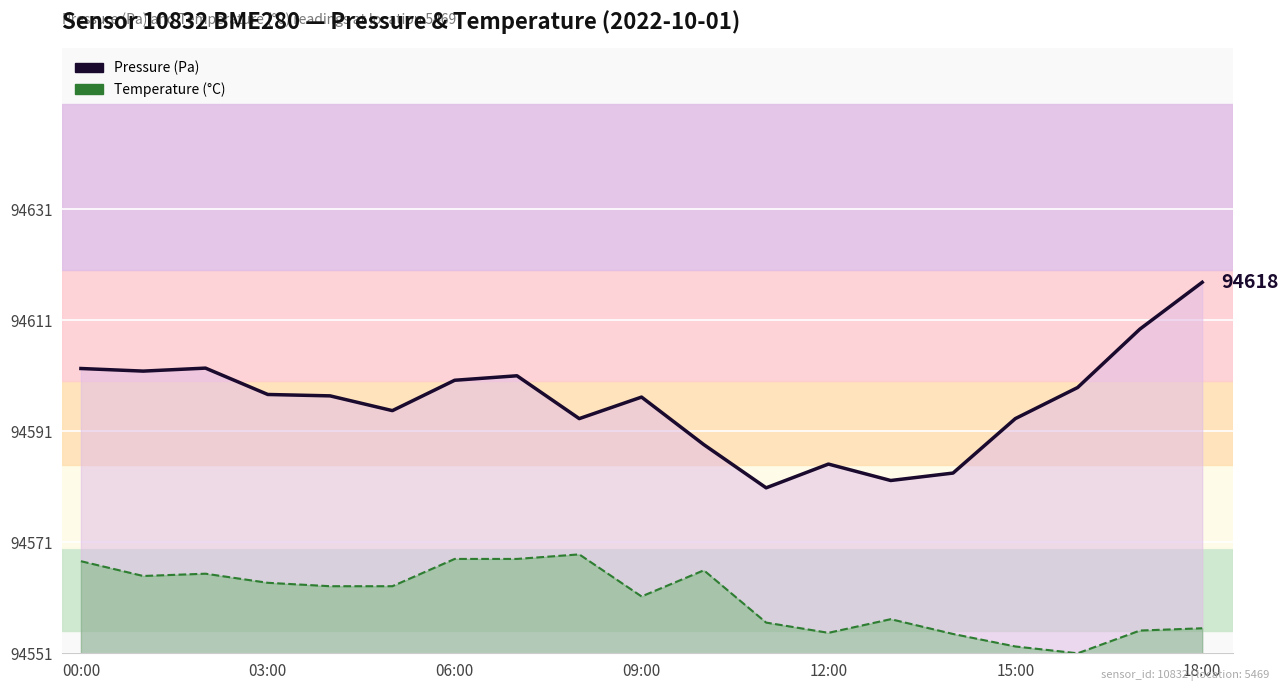

Does the chart display data point markers on the line(s)?

No